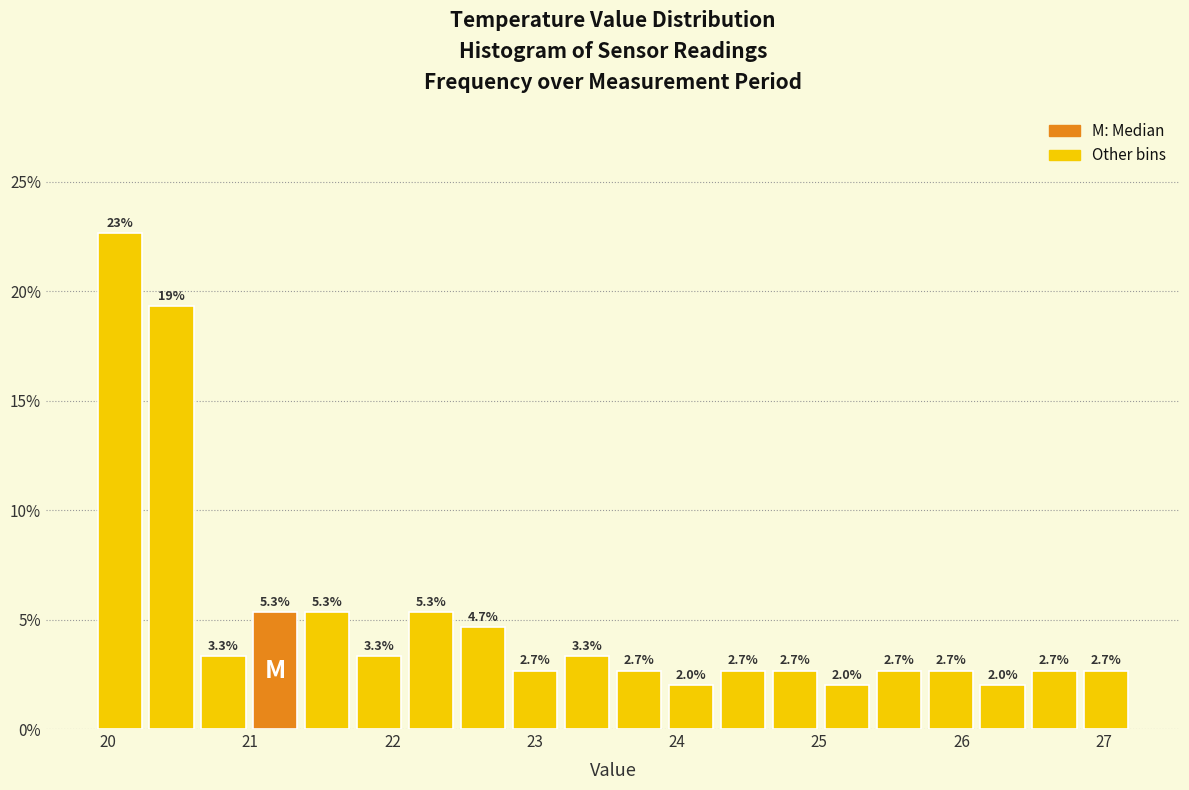

Around what value on the x-axis is the tallest bar? Give the approximate position of its centre, as read against the axis.

20.1